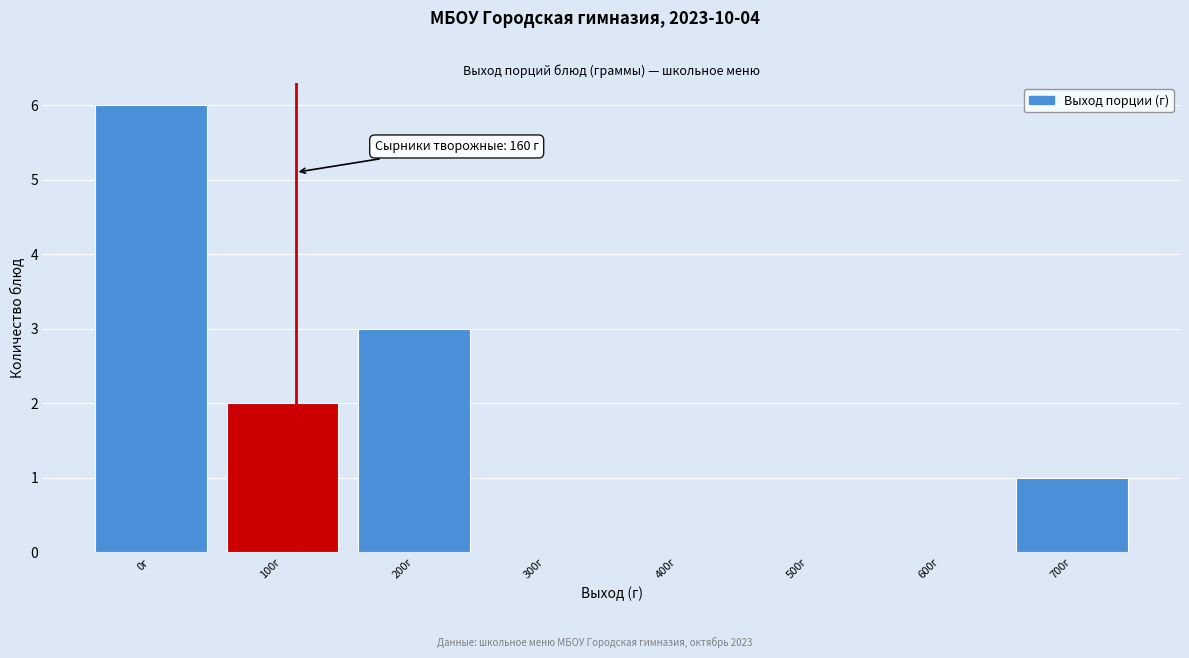

Reading left to right, what are all the values shown in this chart?

0г=6	100г=2	200г=3	300г=0	400г=0	500г=0	600г=0	700г=1